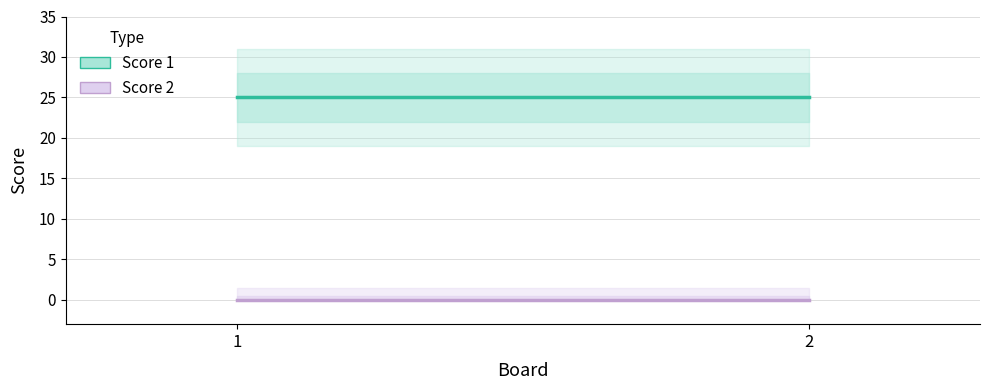

Where is Score 1 nearest to the value 25?

1